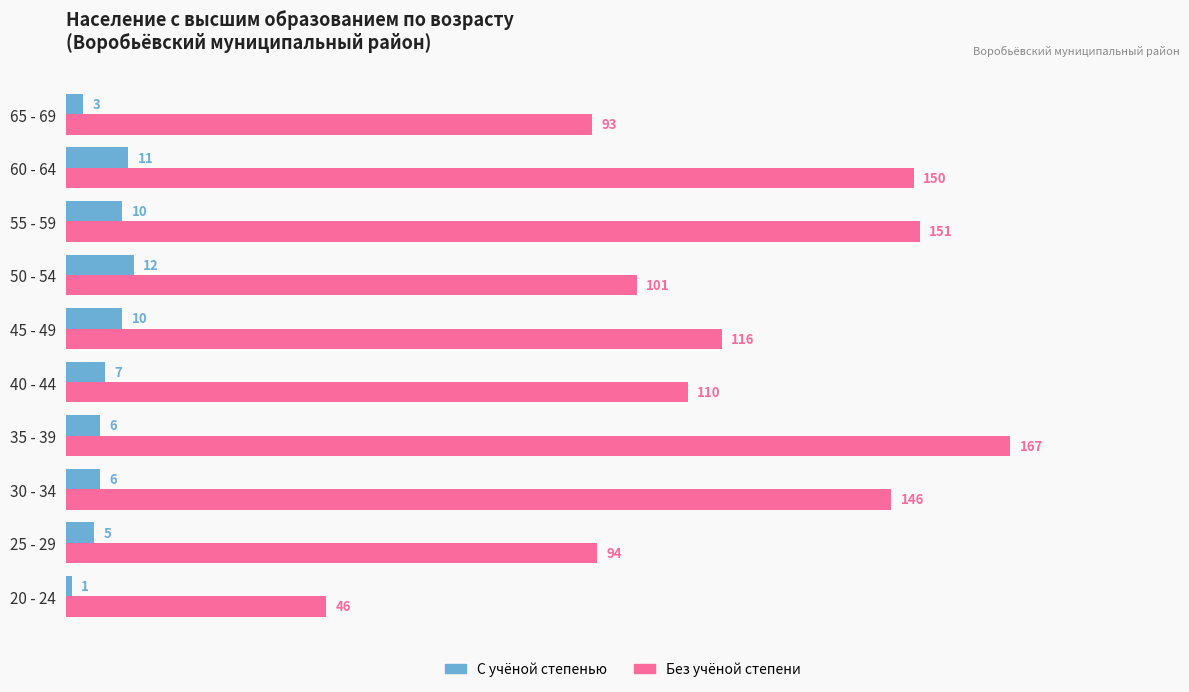

Which category has the highest value across all series?

35 - 39